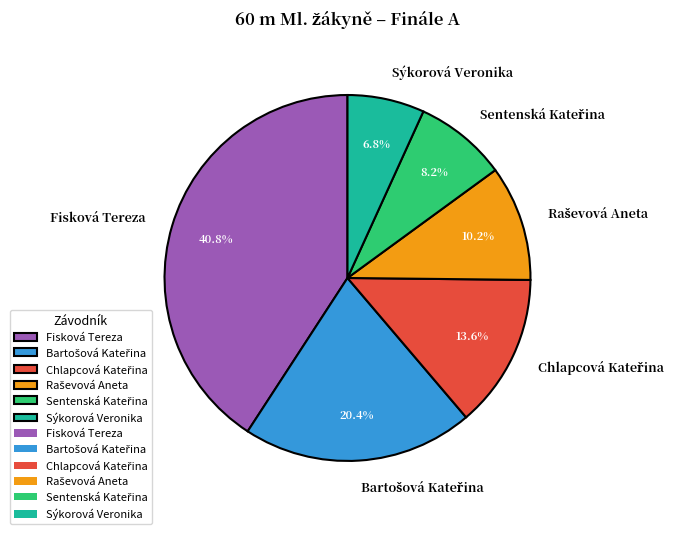

True or false: Sýkorová Veronika accounts for 42% of the total.

False